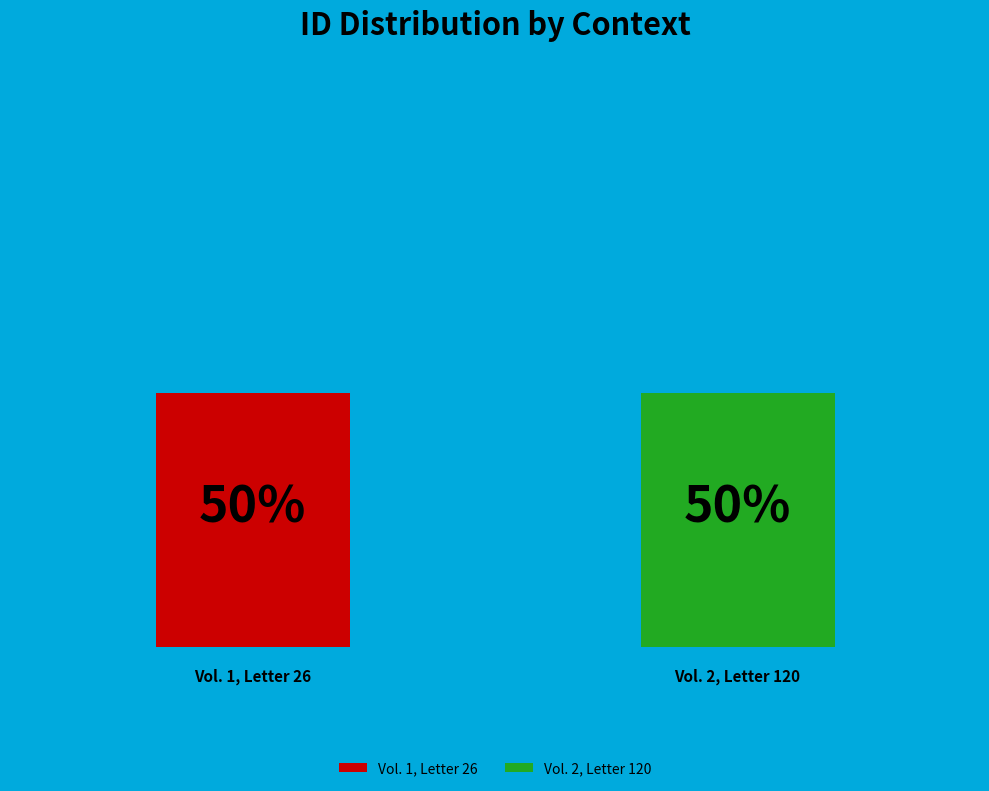

What are all the series names shown in the legend?

Vol. 1, Letter 26, Vol. 2, Letter 120